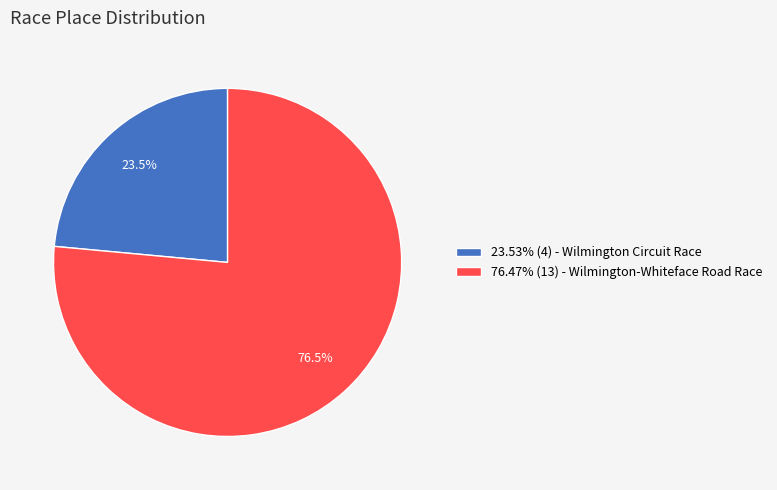

What is the ratio of the value at 23.53% (4) - Wilmington Circuit Race to the value at 76.47% (13) - Wilmington-Whiteface Road Race?

0.3